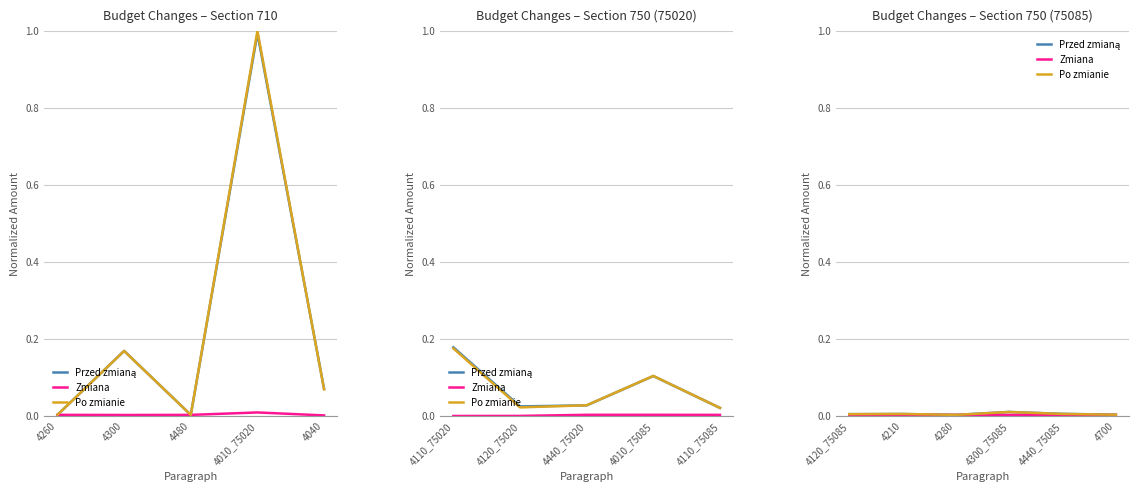

What position from the right is 4700?

1